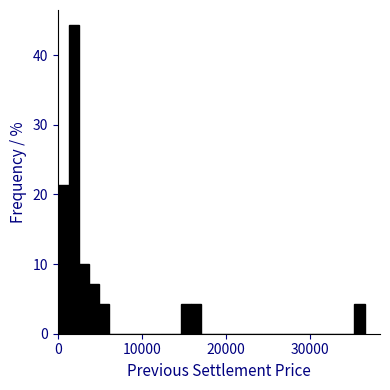

Read against the x-axis, roughly where is the centre of the tallest bar?

2000